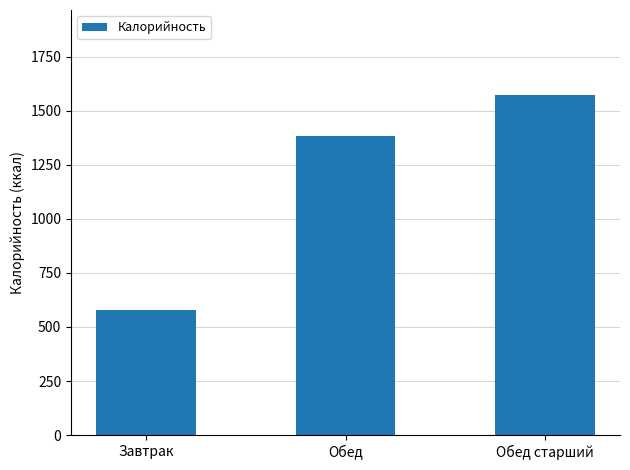

What is the maximum value shown in the chart?

1573.0